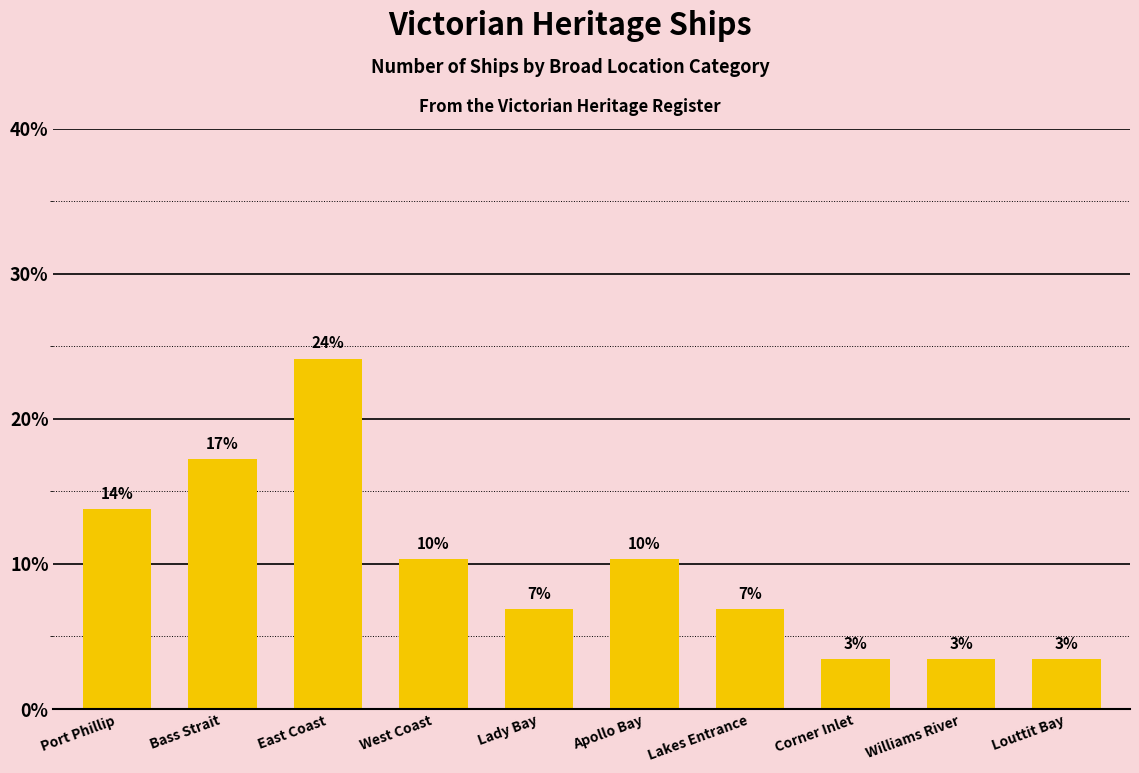

Is it true that the value at Lakes Entrance is 9.0?

False